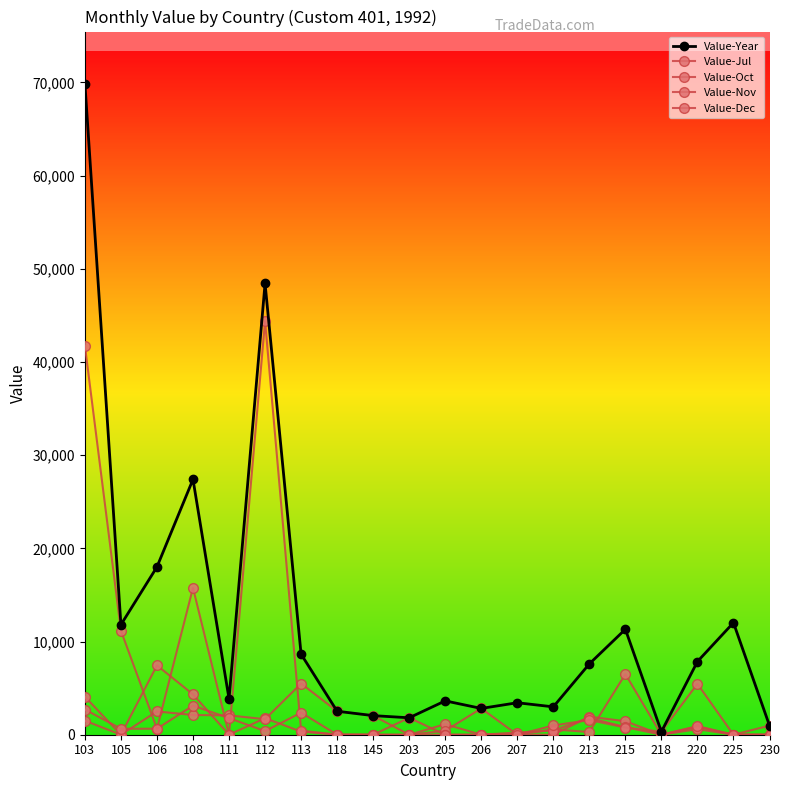

How many categories are shown in the chart?

20